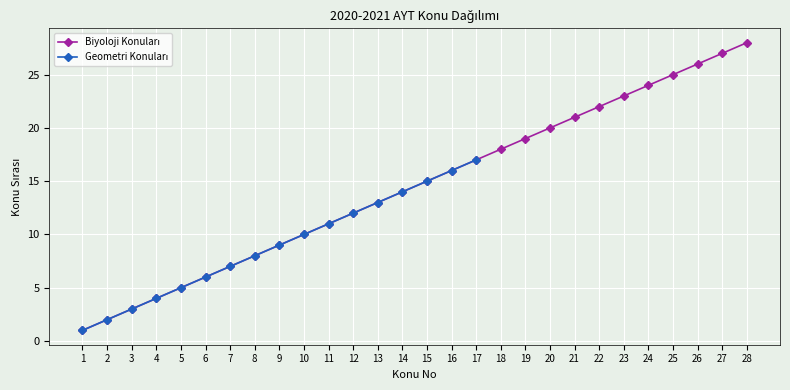

What is the change in value from 3 to 18?

+15